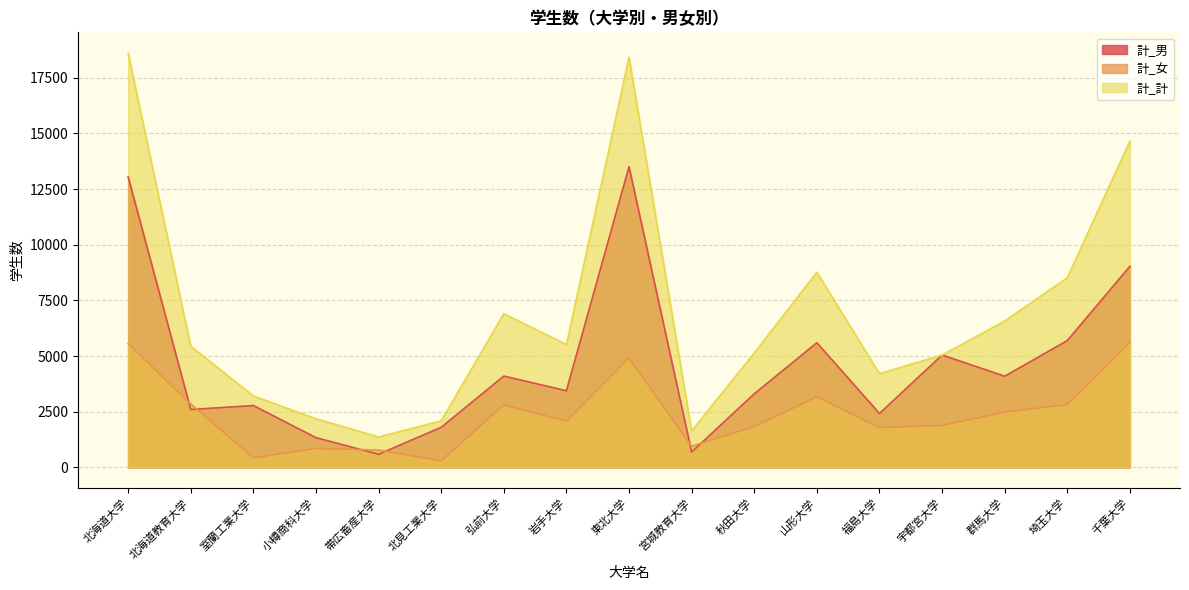

What is the label of the 14th point from the left?

宇都宮大学